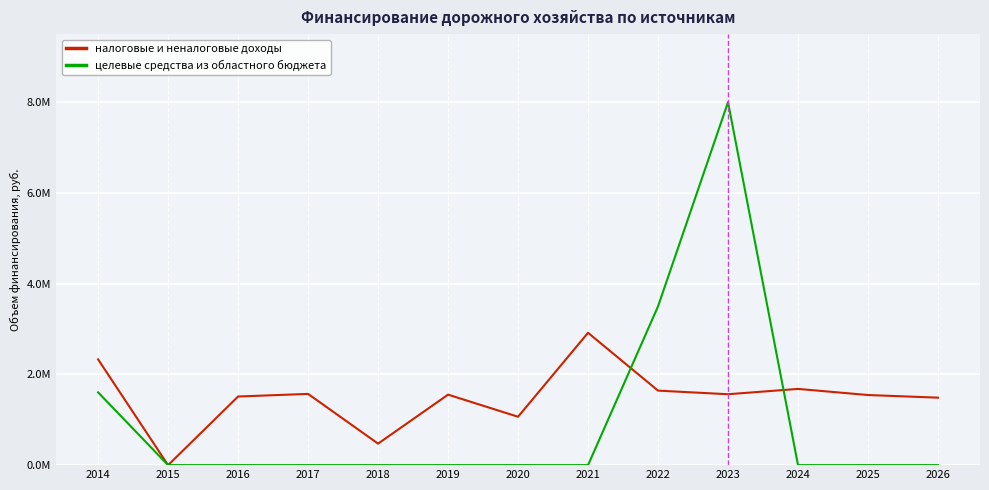

Rank the series at 2026 from highest to lowest value.

налоговые и неналоговые доходы, целевые средства из областного бюджета